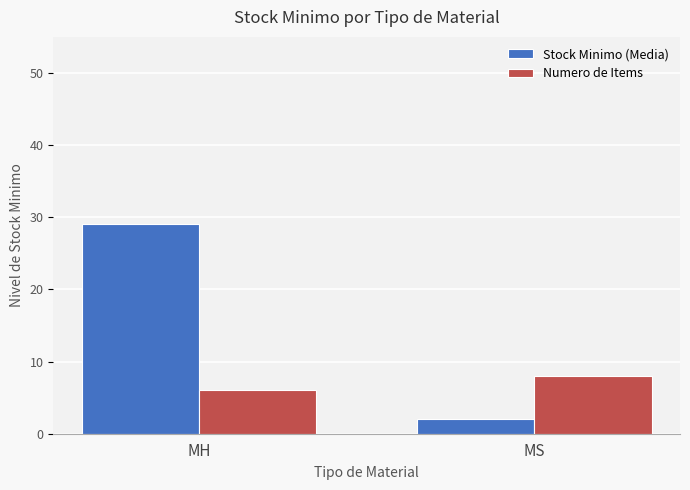

Where is Numero de Items nearest to the value 7?

MH